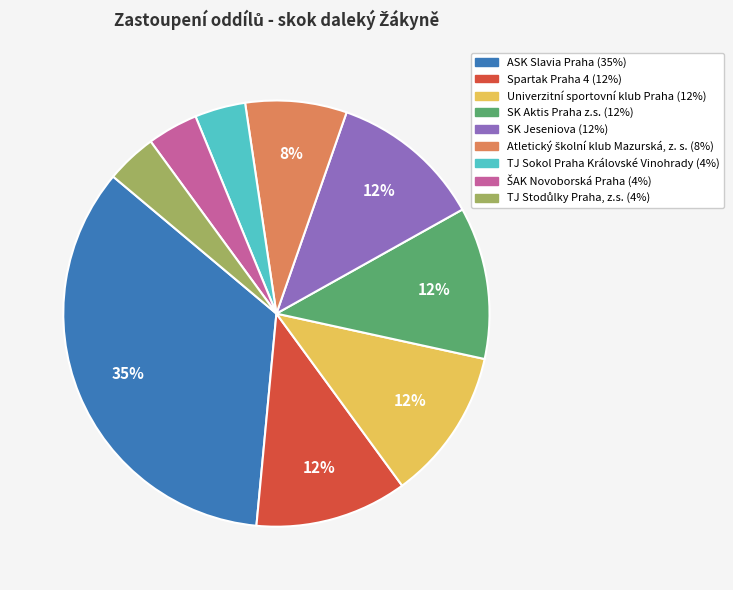

Approximately how many times larger is the value at SK Aktis Praha z.s. compared to ASK Slavia Praha?

0.3